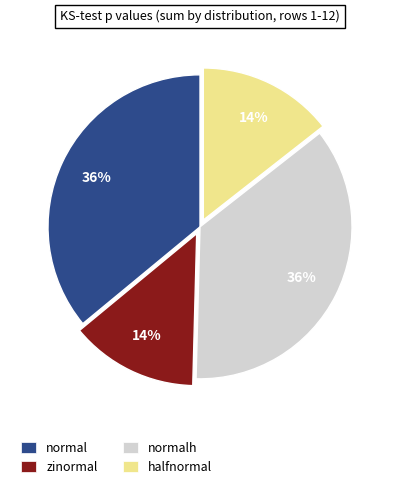

Approximately how many times larger is the value at halfnormal compared to normal?

0.4